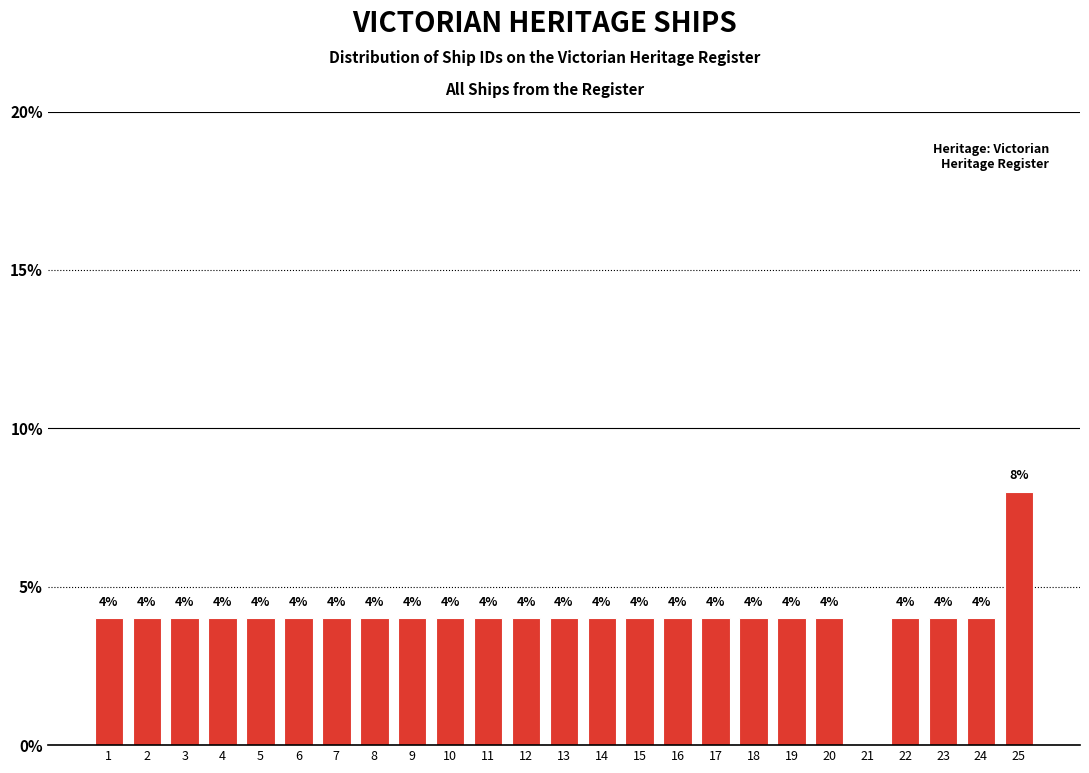

Reading left to right, transcribe all the data shown in this chart.

1=4	2=4	3=4	4=4	5=4	6=4	7=4	8=4	9=4	10=4	11=4	12=4	13=4	14=4	15=4	16=4	17=4	18=4	19=4	20=4	21=0	22=4	23=4	24=4	25=8